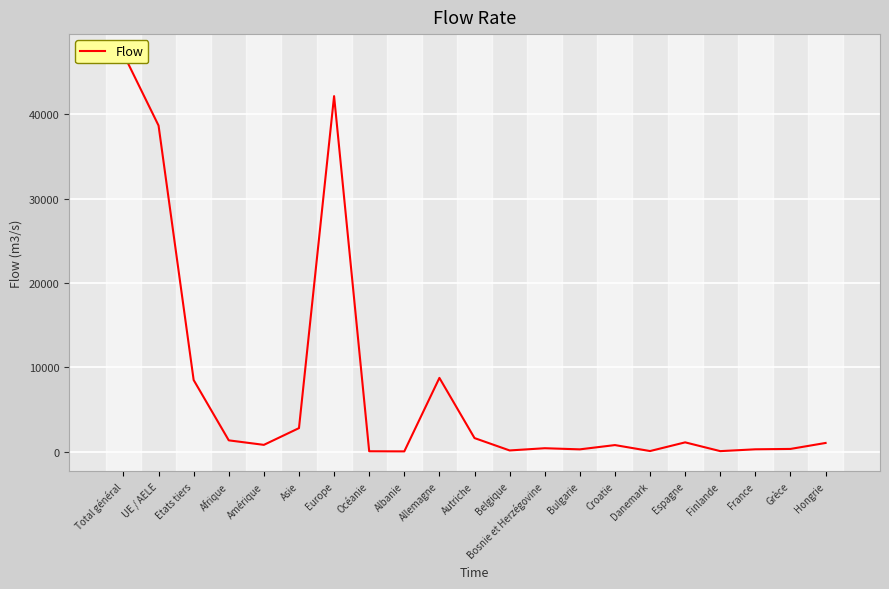

What is the value of the 17th point from the left?

1095